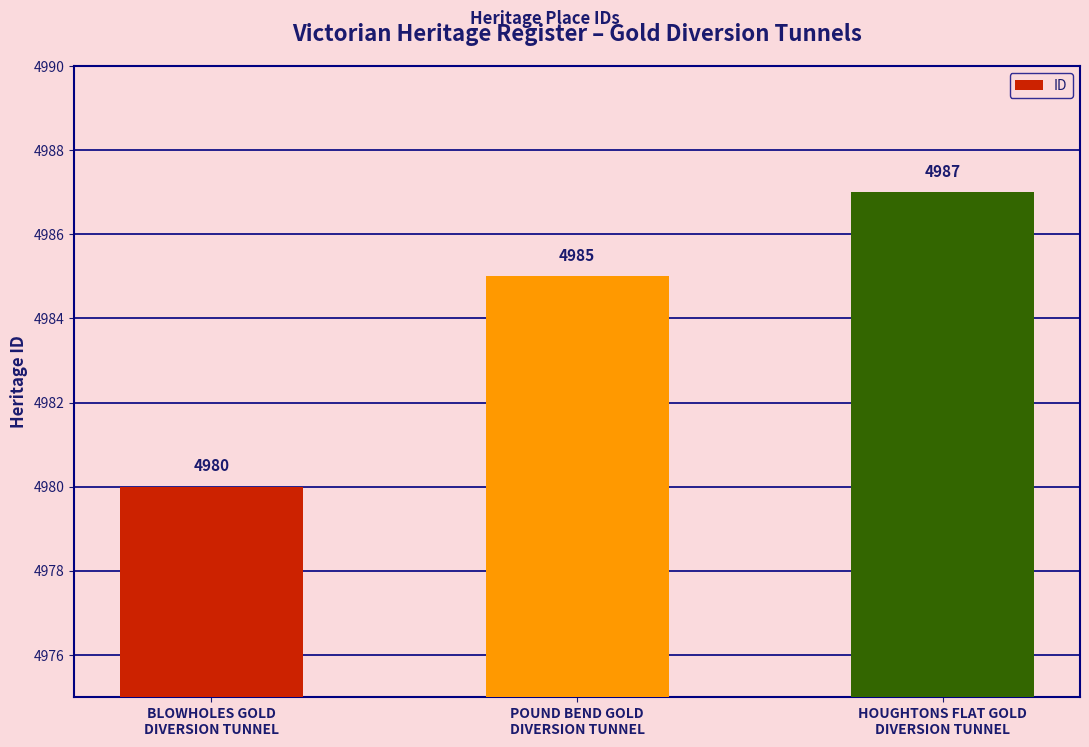

Does the chart contain any negative values?

No